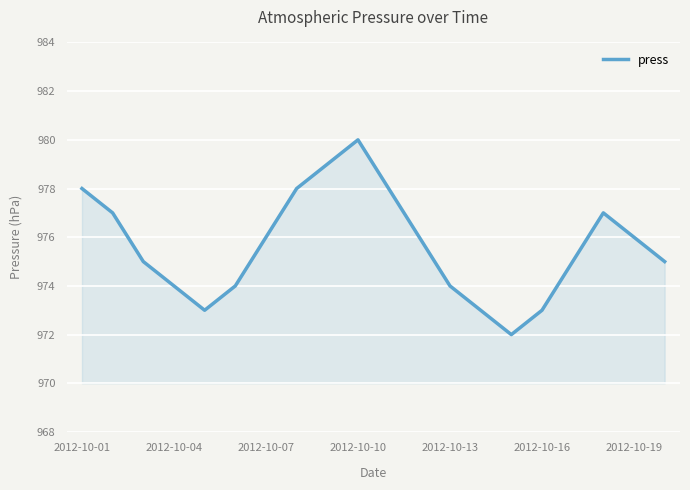

What is the difference between the maximum and minimum values?

8